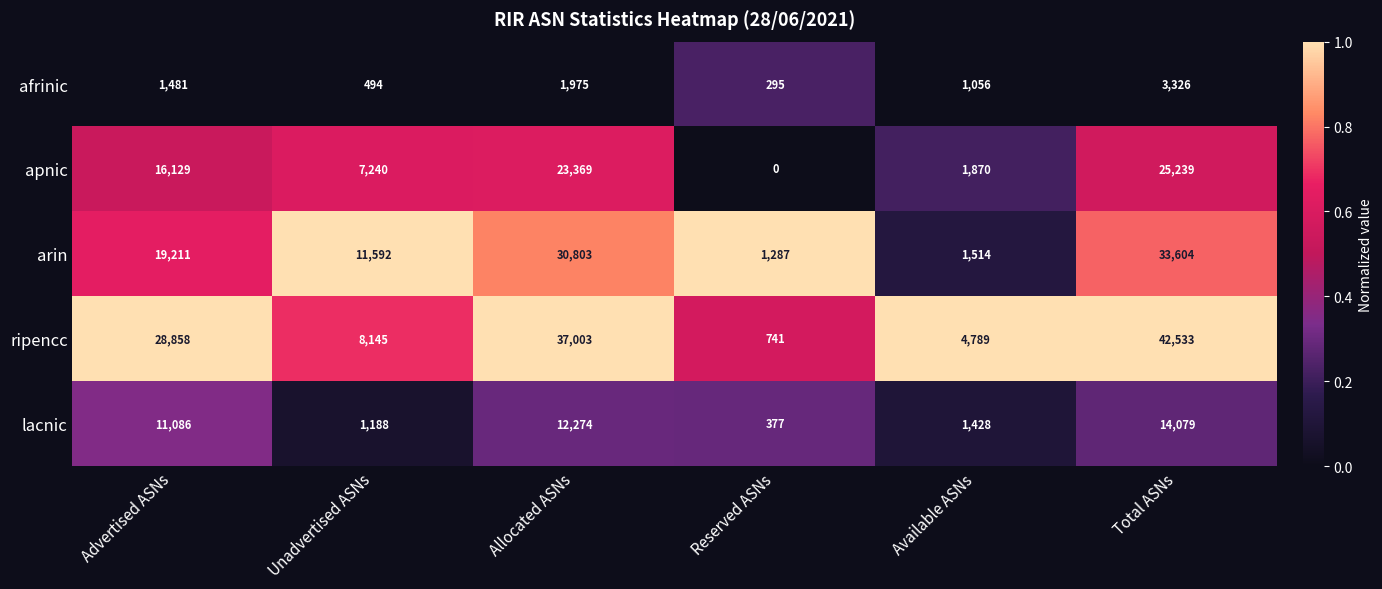

Which series has the largest range (max minus min)?

ripencc